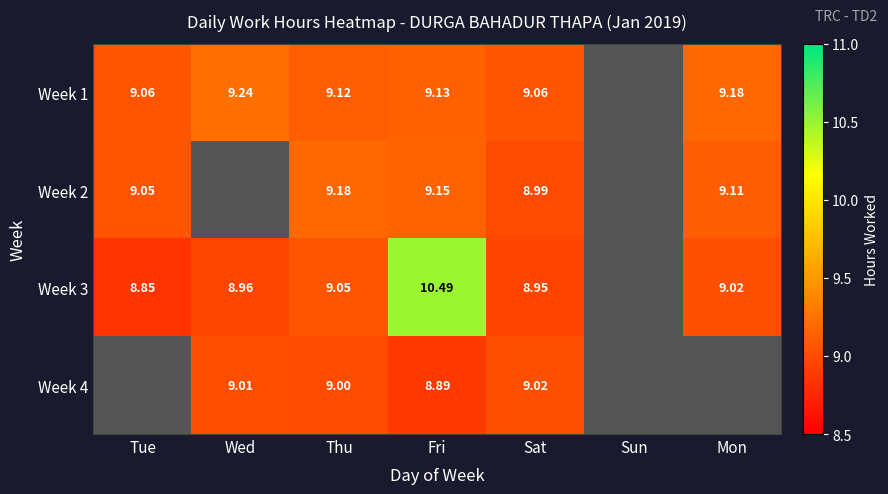

Is the value of Week 1 at Wed greater than the value of Week 2 at Sat?

Yes